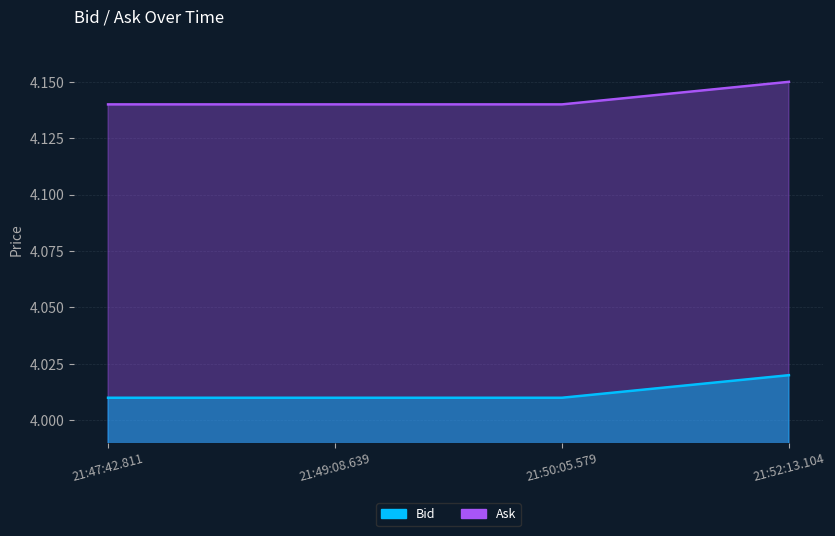

What is the sum of all Ask values?

16.0